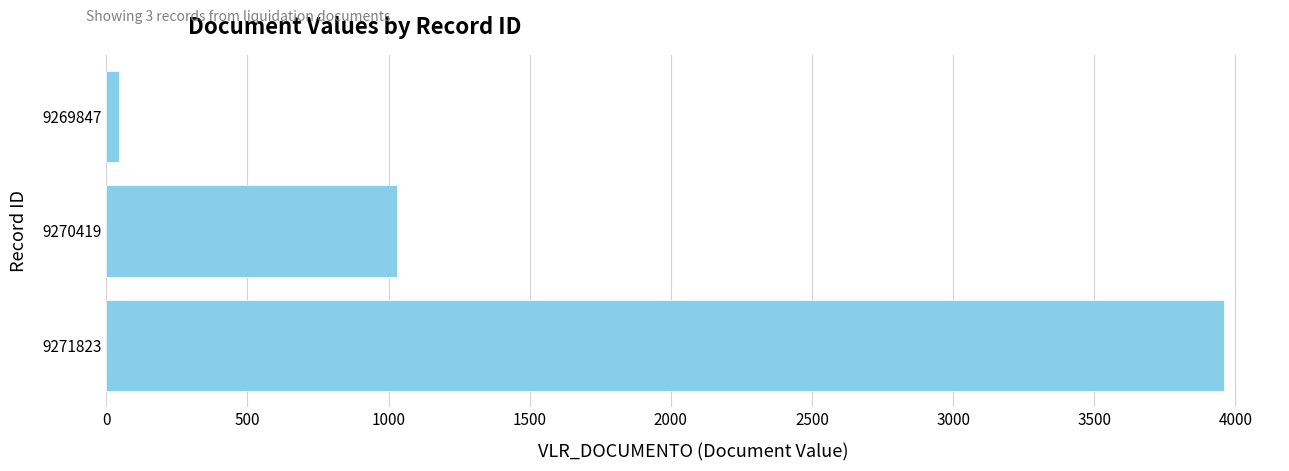

At which label is the value closest to 2002?

9270419